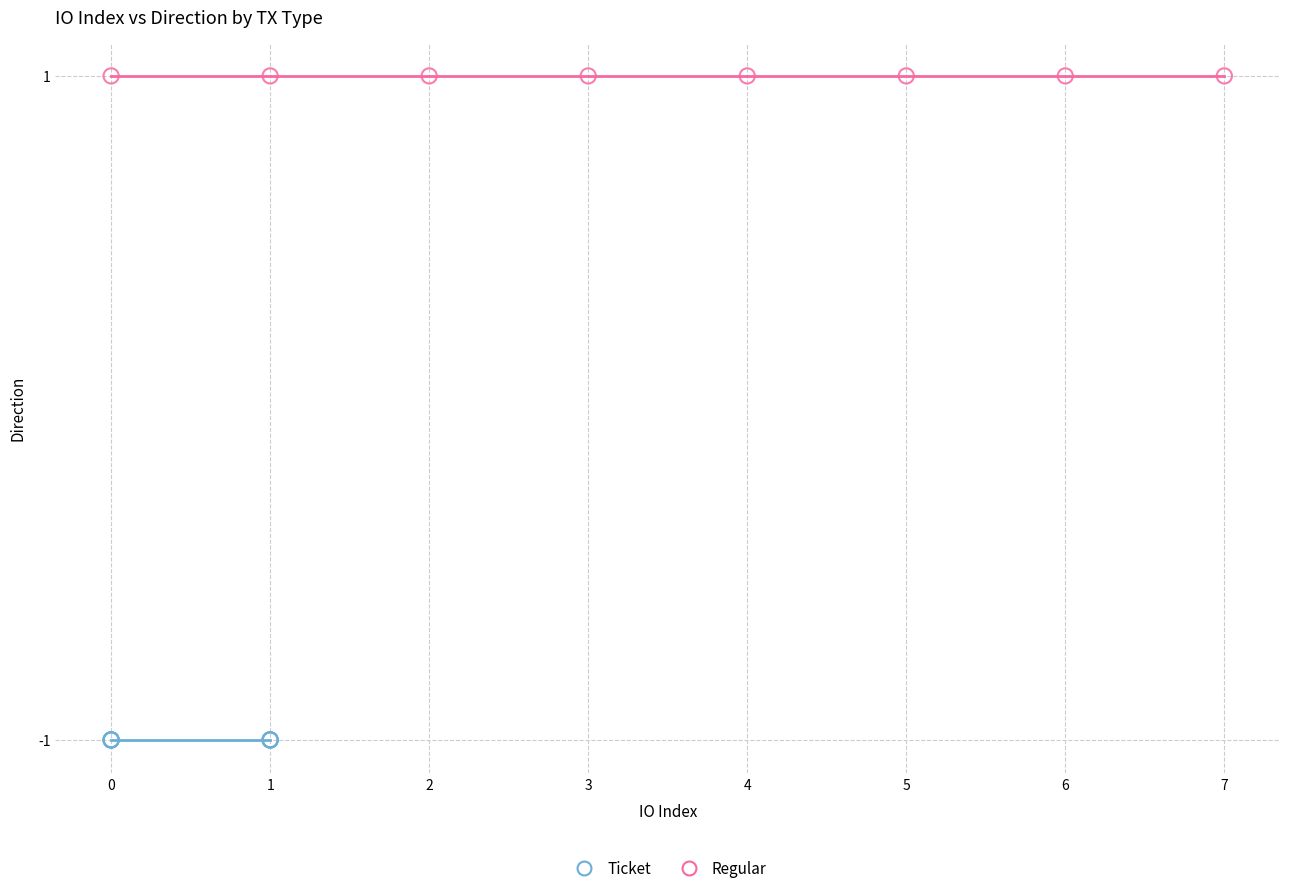

What are all the series names shown in the legend?

Ticket, Regular